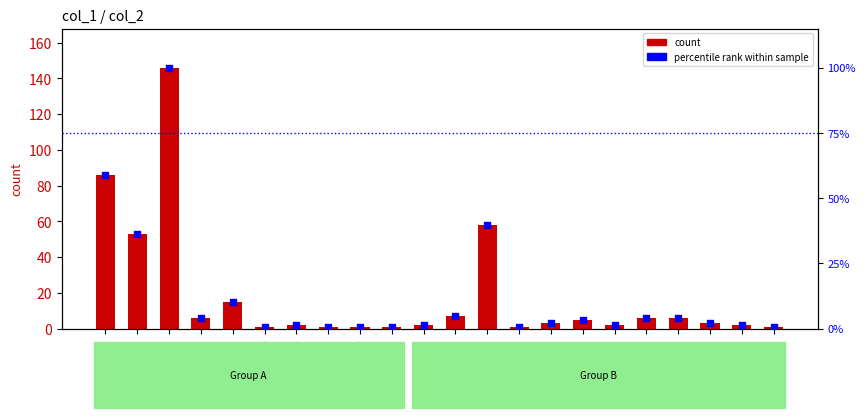

Which series reaches the maximum Y coordinate?

count